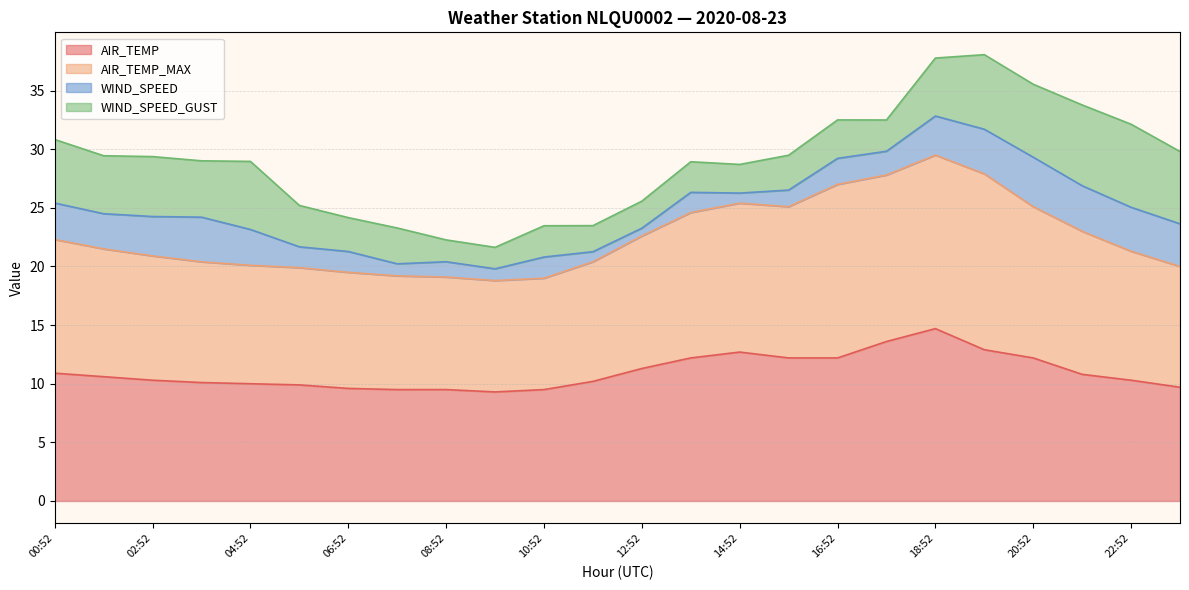

The AIR_TEMP_MAX series shows 7.7 at 00:52. True or false?

False